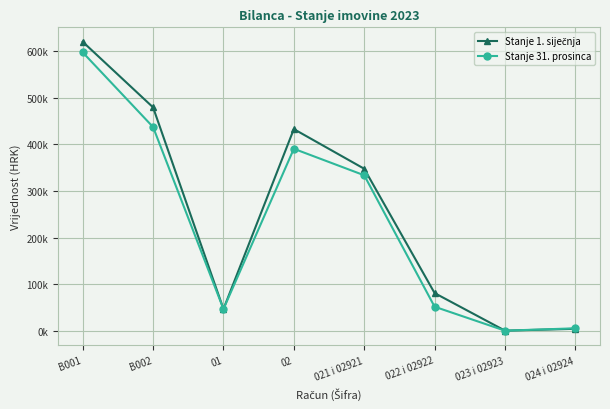

Is this an area chart (filled region under the line)?

No